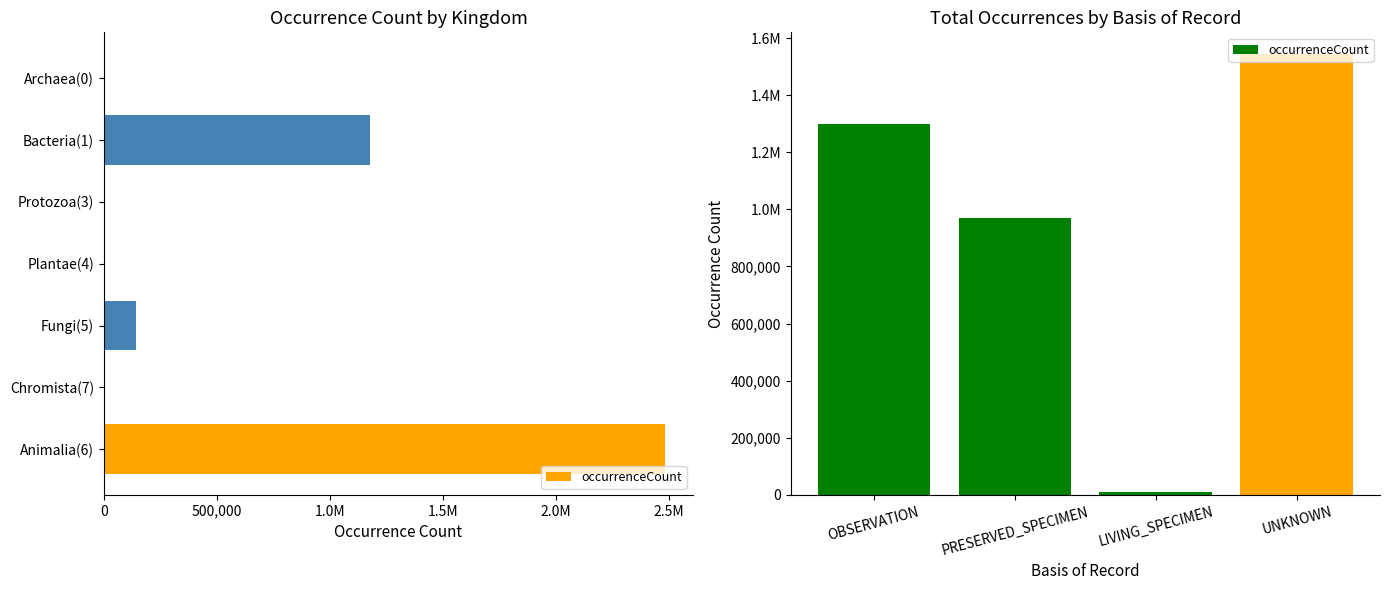

What is the difference between the second highest and minimum values?

1288783